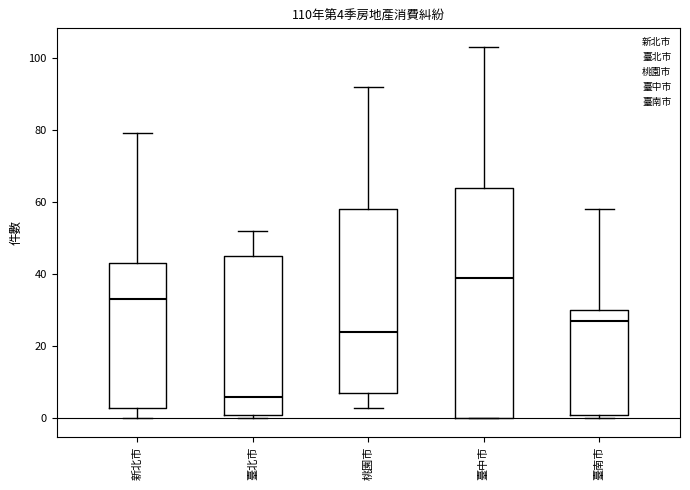

Which box's median line is the highest?

臺中市